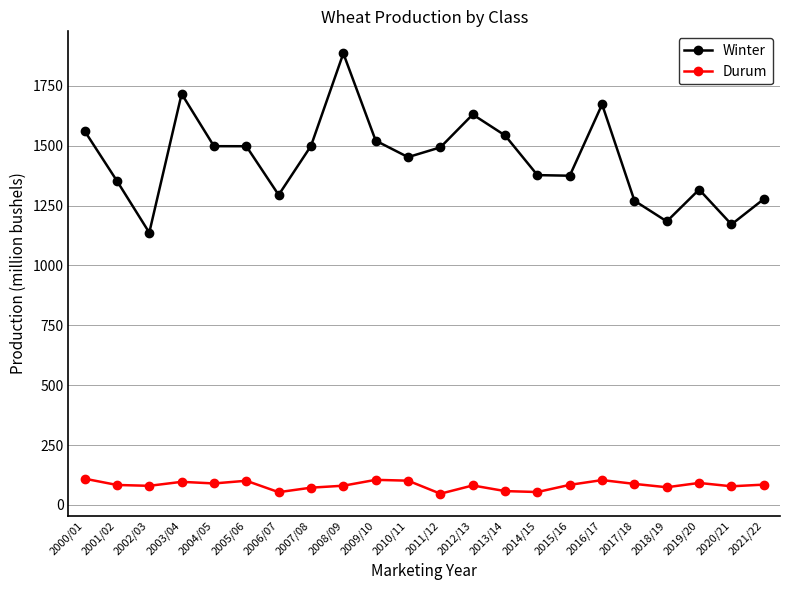

Where does the Winter series first go above 1493?

2000/01